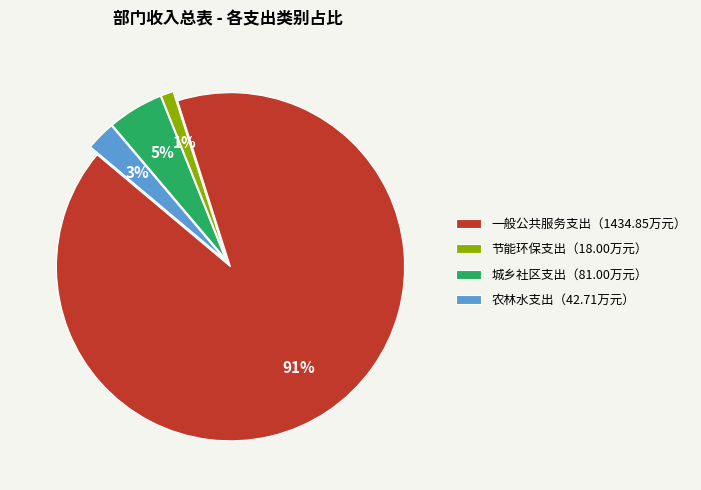

Between 农林水支出（42.71万元） and 节能环保支出（18.00万元）, which is larger?

农林水支出（42.71万元）